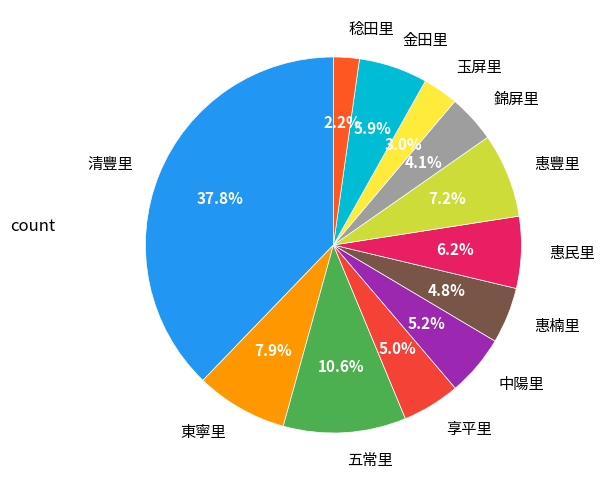

The 金田里 slice represents 6% of the pie. True or false?

True